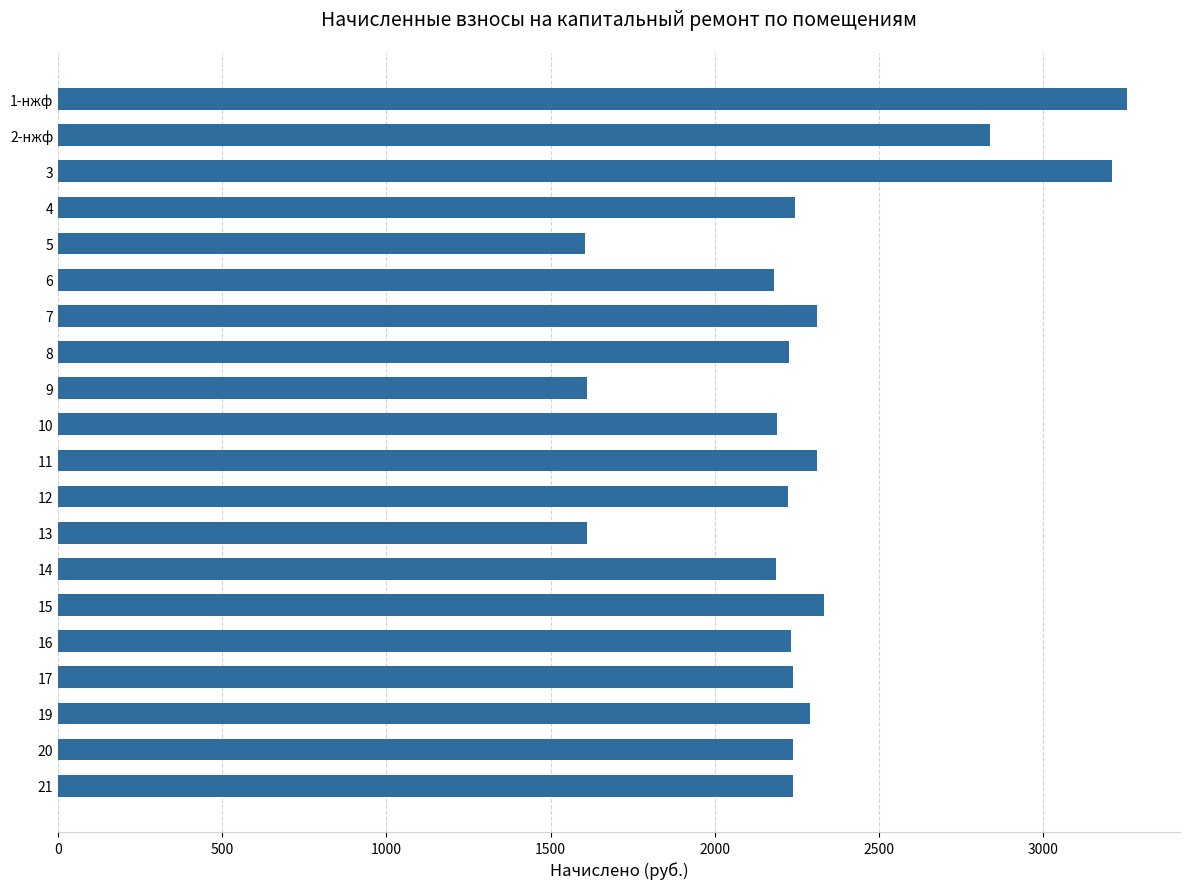

What is the sum of all values?

45567.6